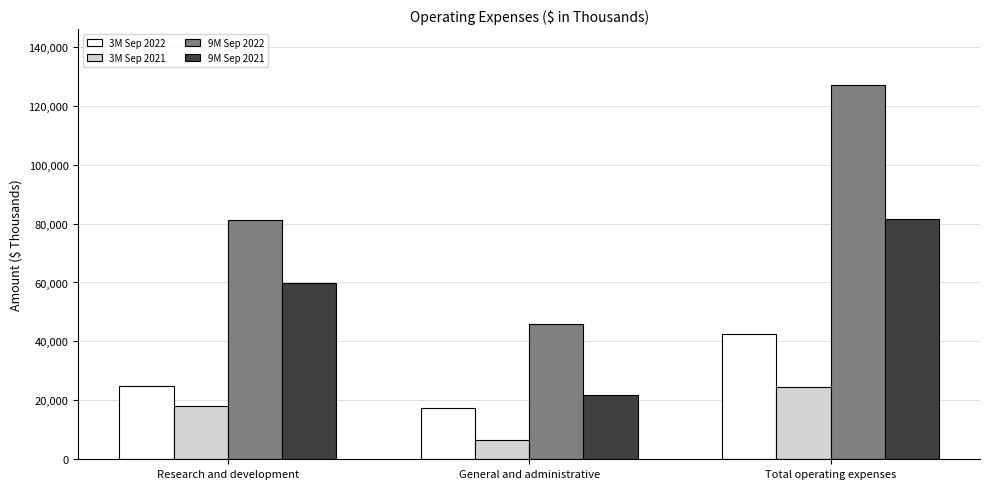

How many data points in 9M Sep 2022 are less than 81171?

1